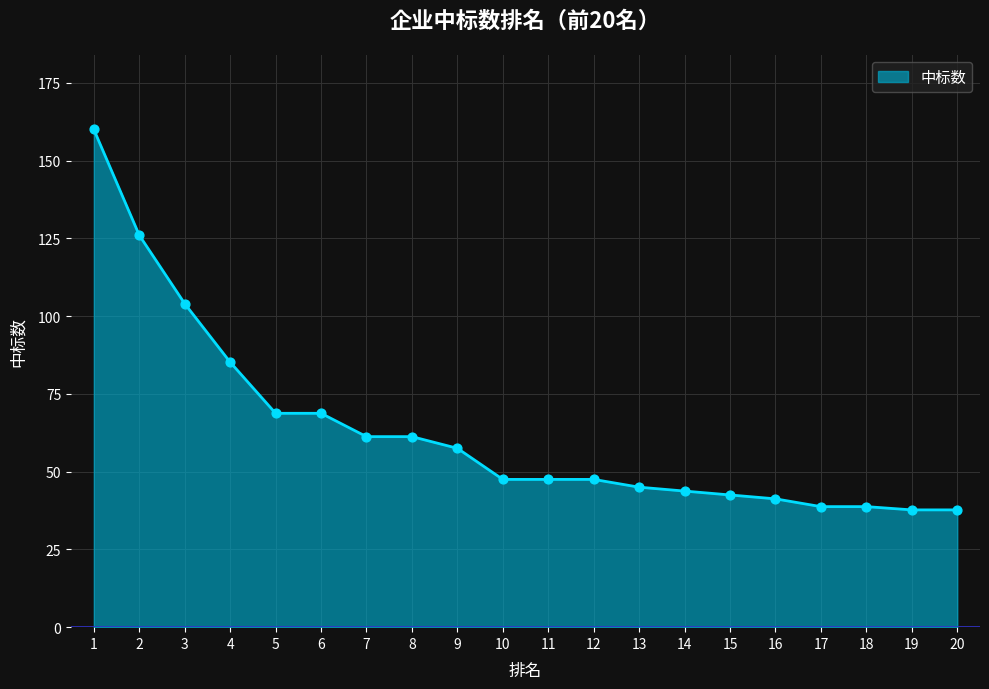

Approximately how many times larger is the value at 10 compared to 4?

0.6